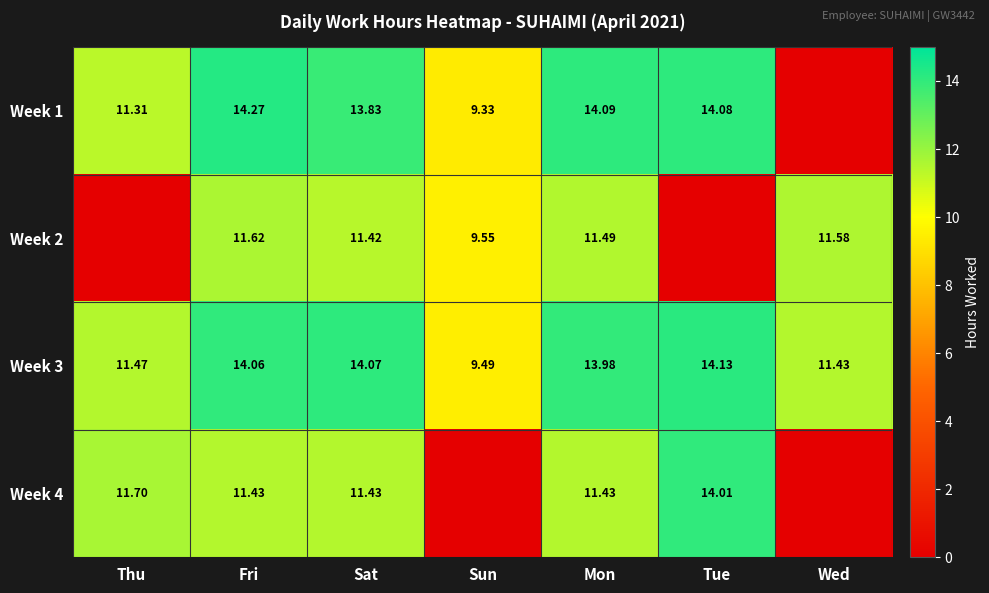

Rank the series at Mon from highest to lowest value.

Week 1, Week 3, Week 2, Week 4